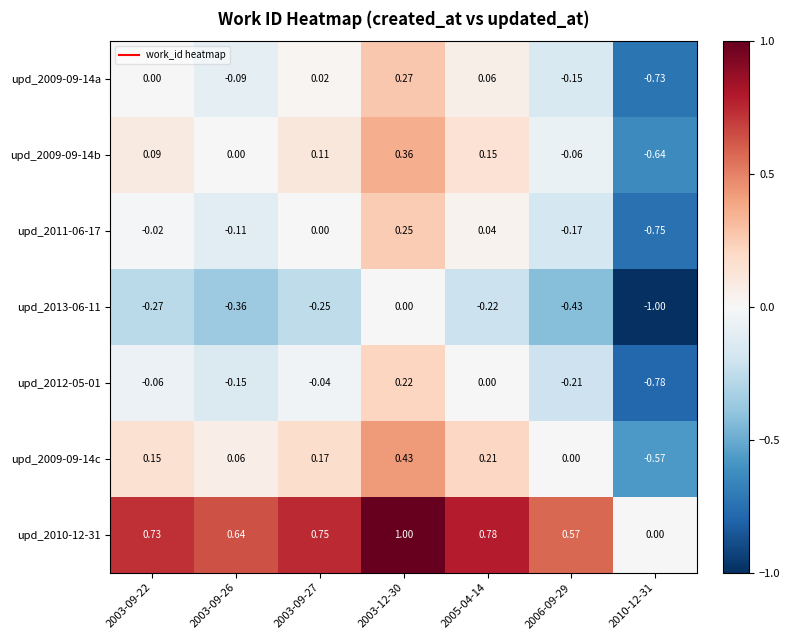

Is the value of upd_2009-09-14c at 2006-09-29 greater than the value of upd_2009-09-14a at 2003-09-26?

Yes